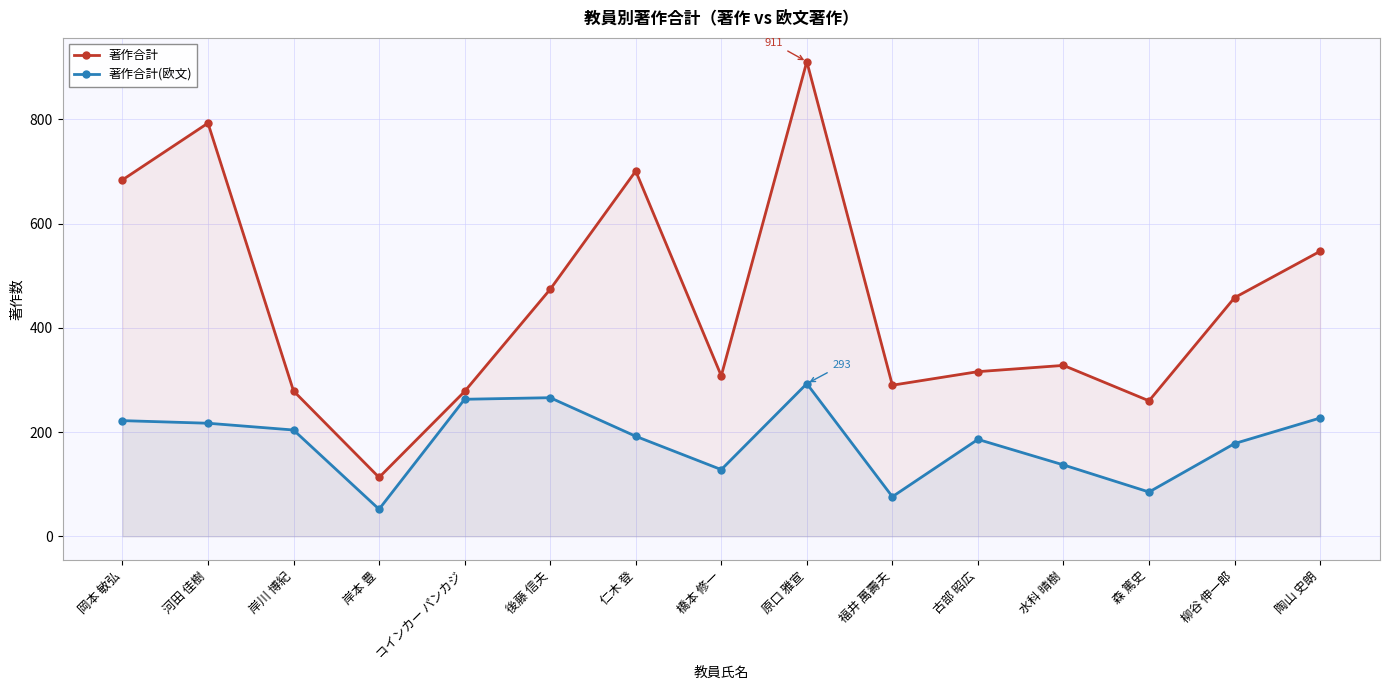

How many lines are shown in the chart?

2